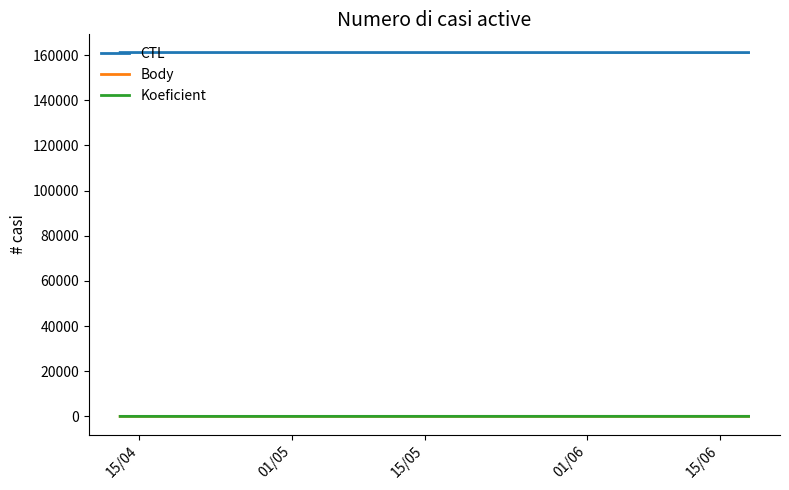

True or false: Koeficient and CTL cross at least once.

False